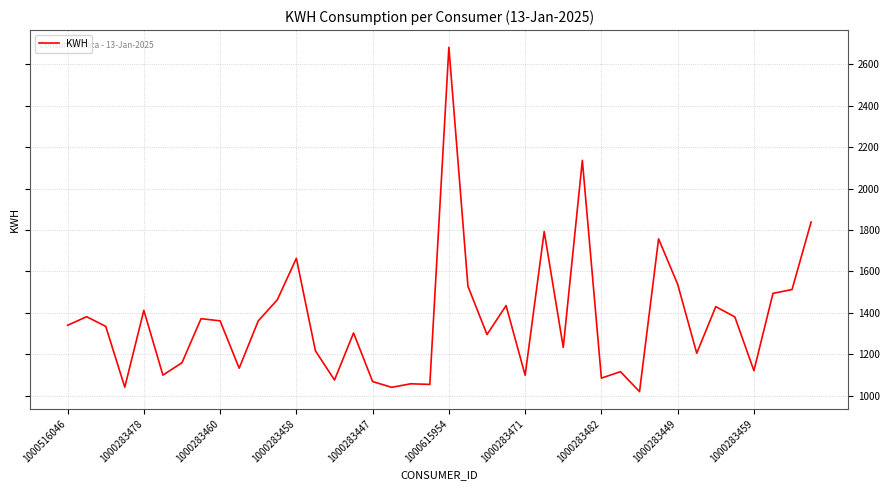

What is the greatest value displayed?

2681.2